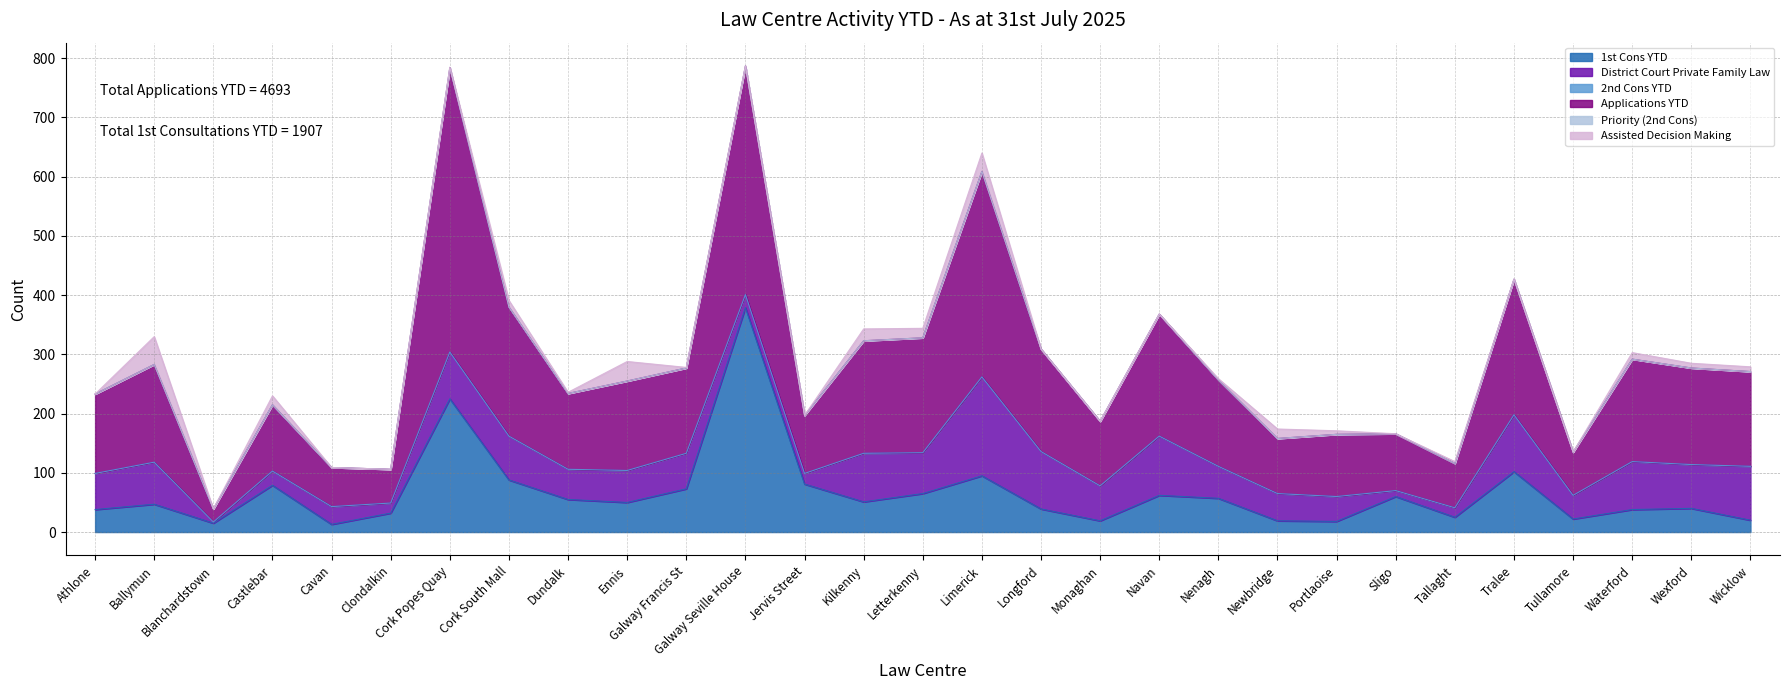

Is the value of Priority (2nd Cons) at Clondalkin greater than the value of Applications YTD at Sligo?

No